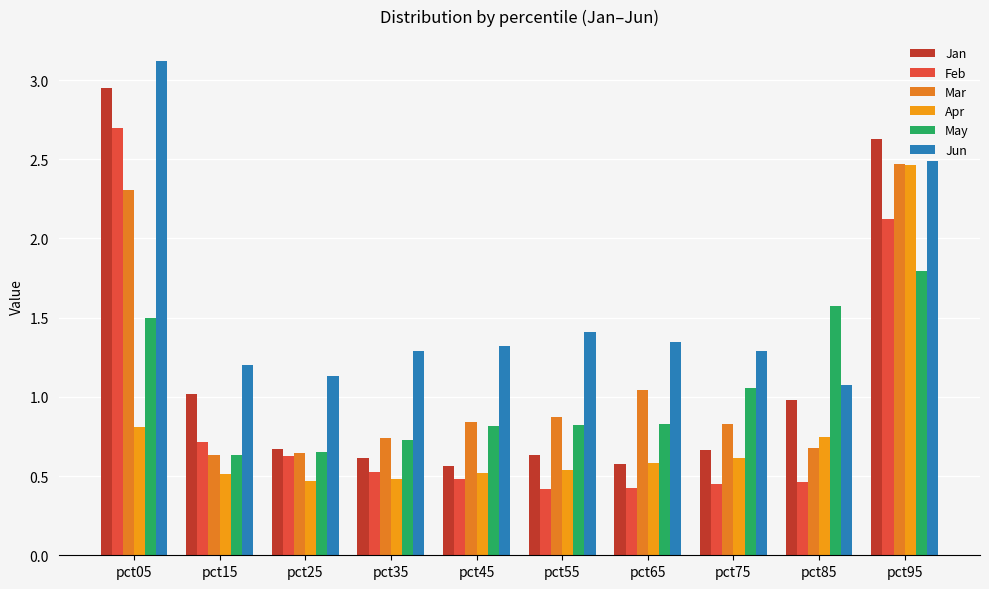

Are the bars grouped side by side (vs. stacked)?

Yes